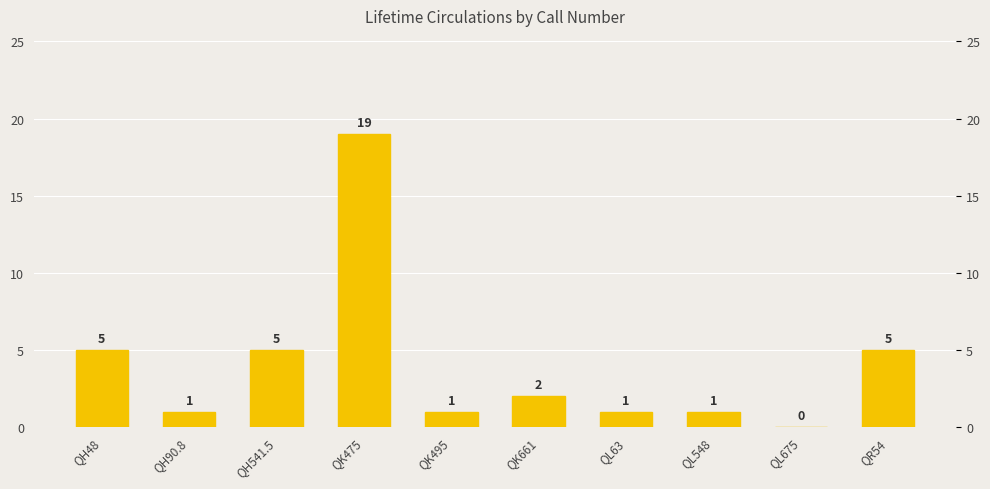

How many values are above zero?

9